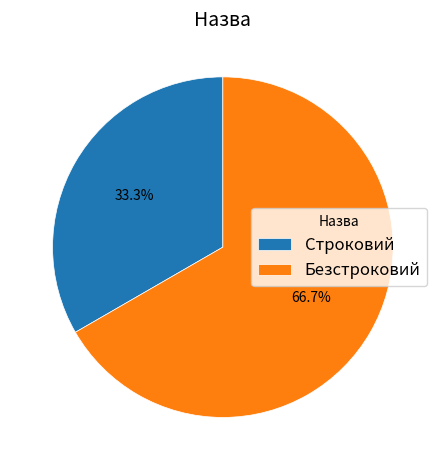

To the nearest percent, what is the difference between the Безстроковий and Строковий slice percentages?

33%